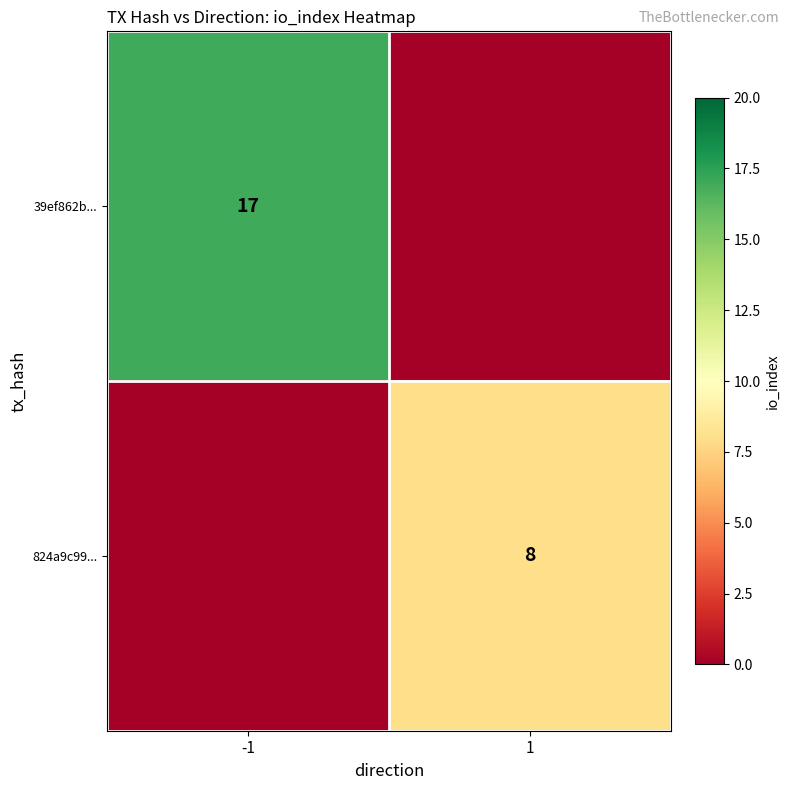

Is the value of 39ef862b... at -1 greater than the value of 824a9c99... at 1?

Yes